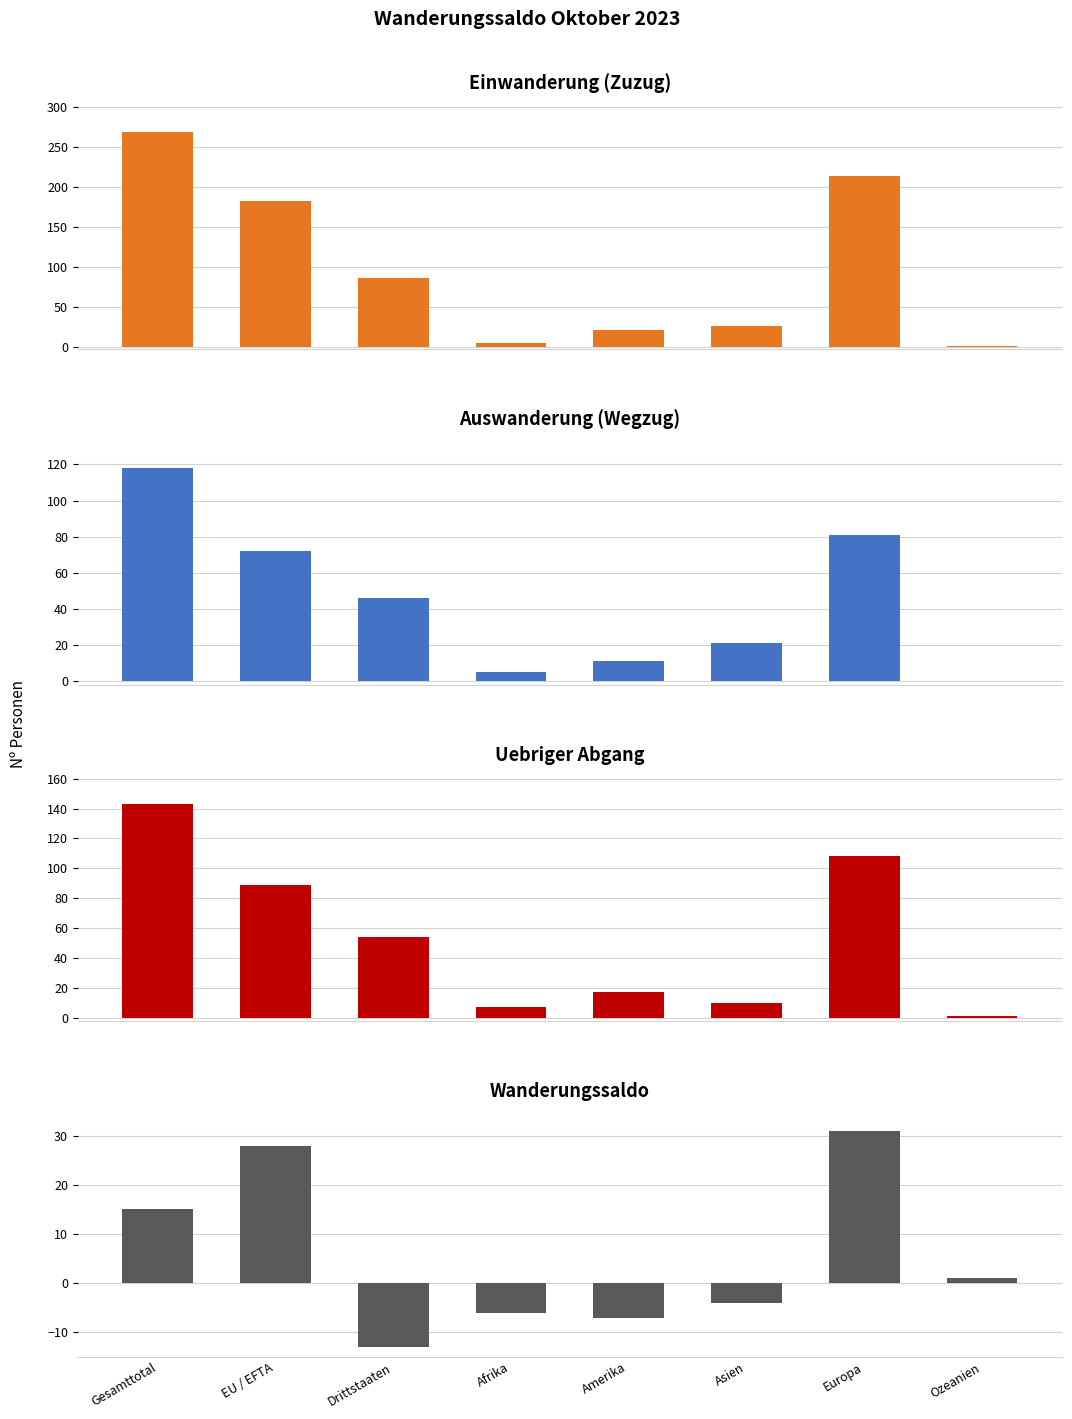

Is it true that Einwanderung (Zuzug) equals 86 at Drittstaaten?

True